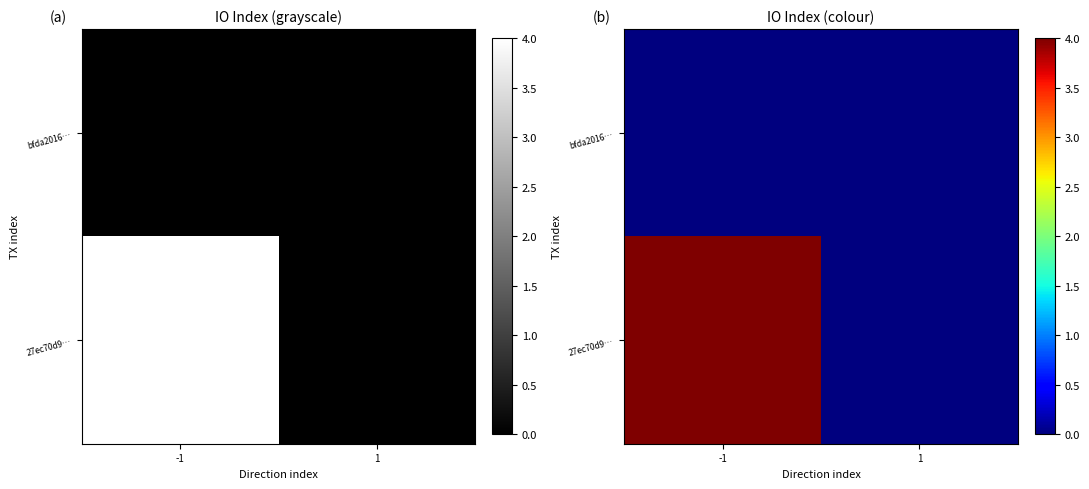

Is it true that 27ec70d9… equals 2 at 1?

False